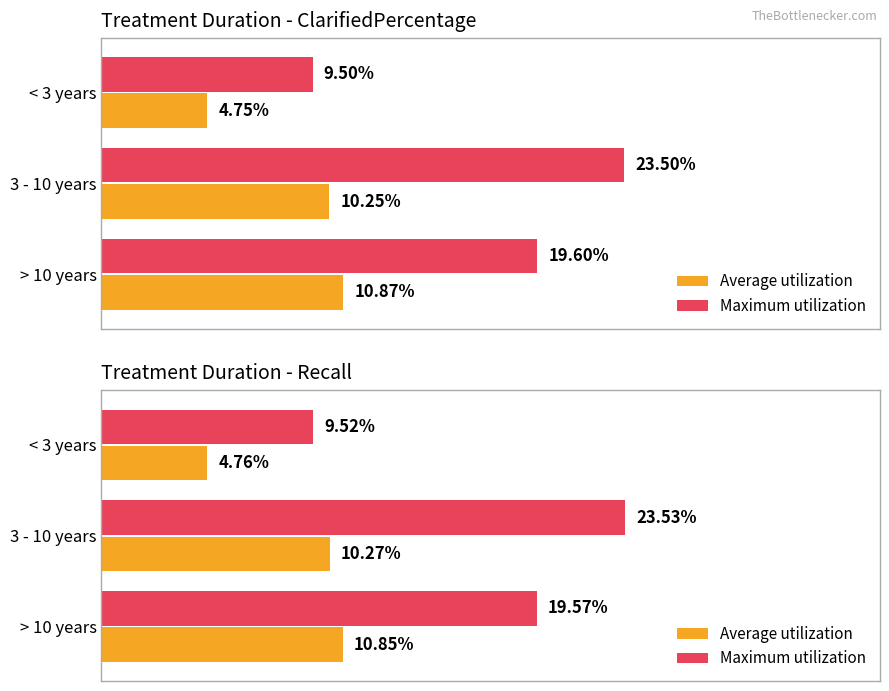

How many distinct data groups are displayed?

2